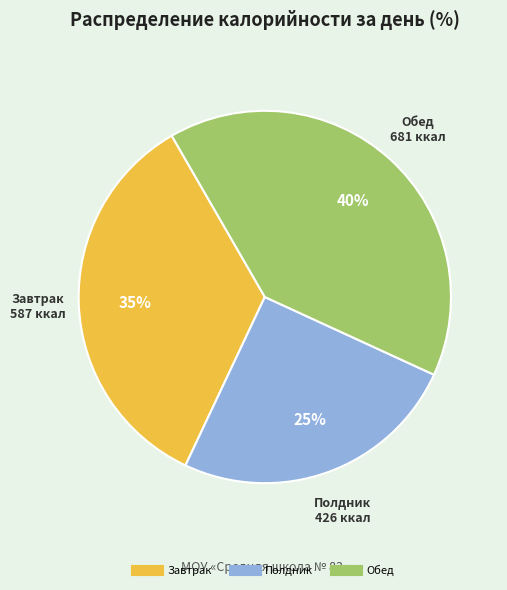

Rank the categories by value from lowest to highest.

Полдник, Завтрак, Обед